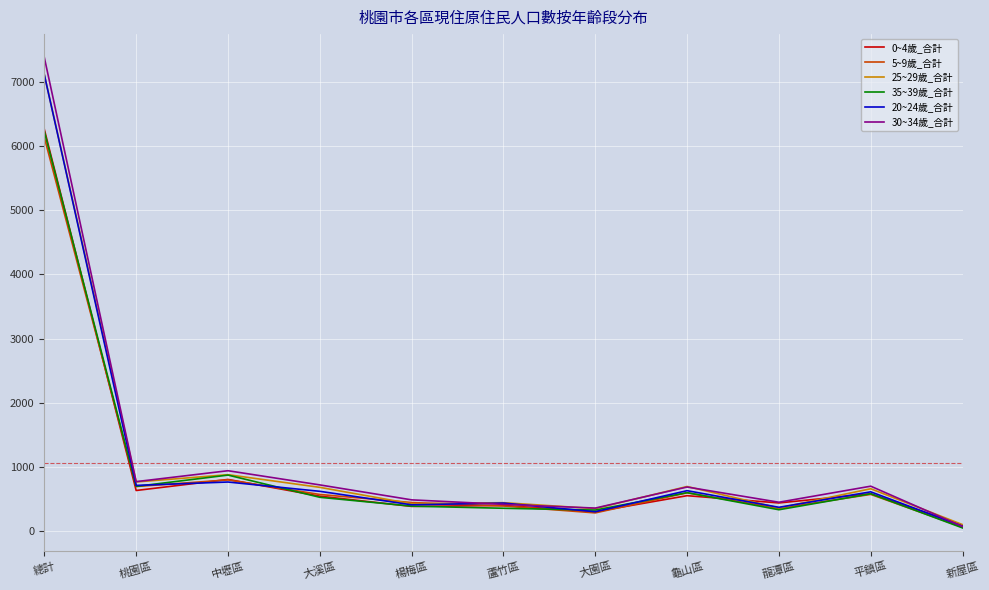

Count the number of categories in the chart.

11